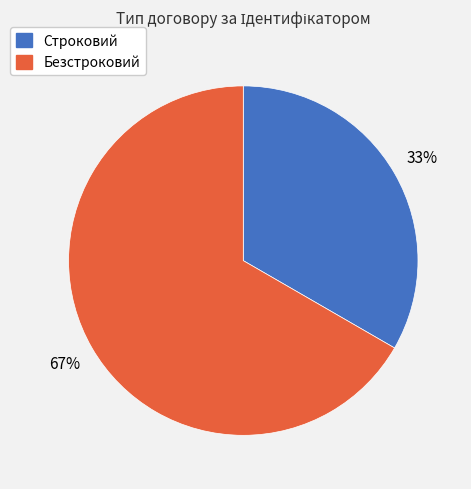

To the nearest percent, what portion does Безстроковий represent?

67%